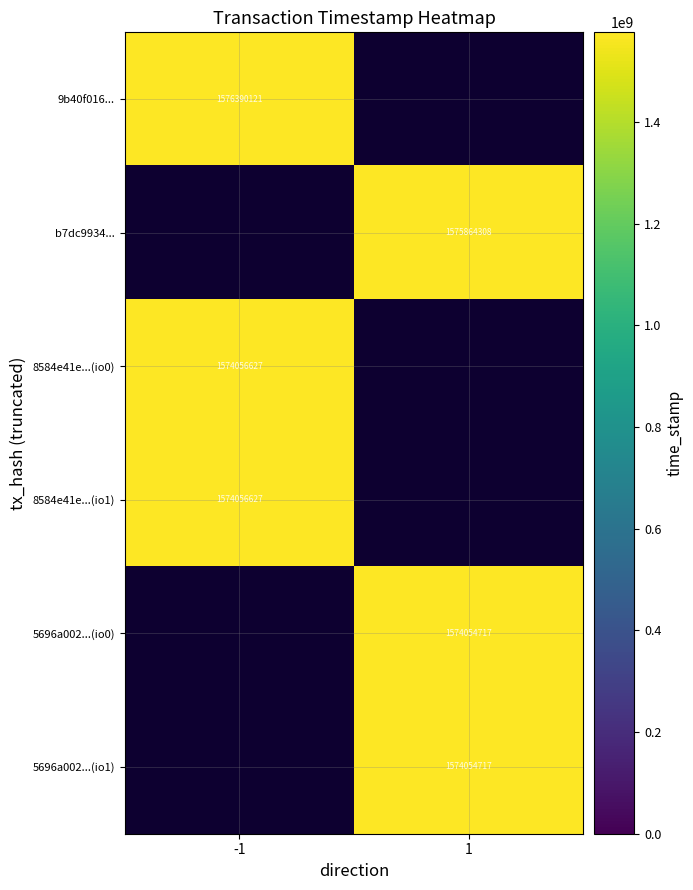

Is it true that b7dc9934... equals 1575864308 at 1?

True